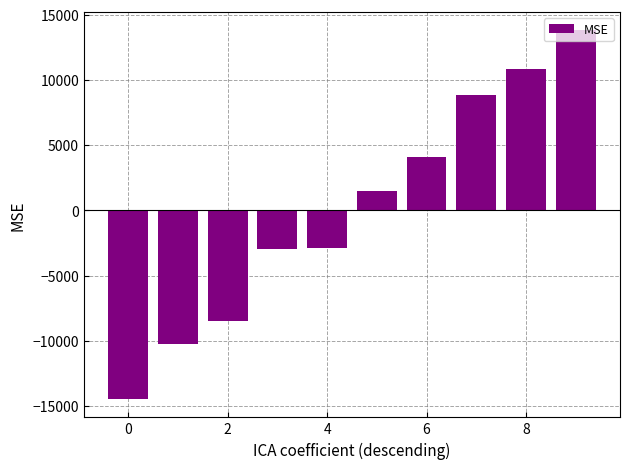

What is the minimum value shown in the chart?

-14465.0